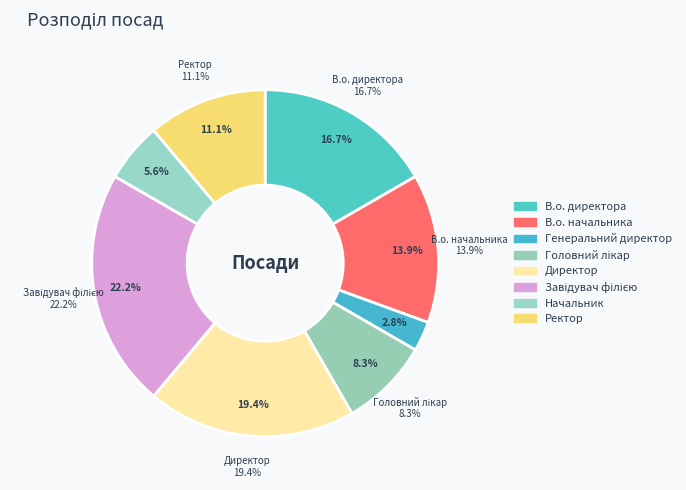

Which slice is the smallest?

Генеральний директор